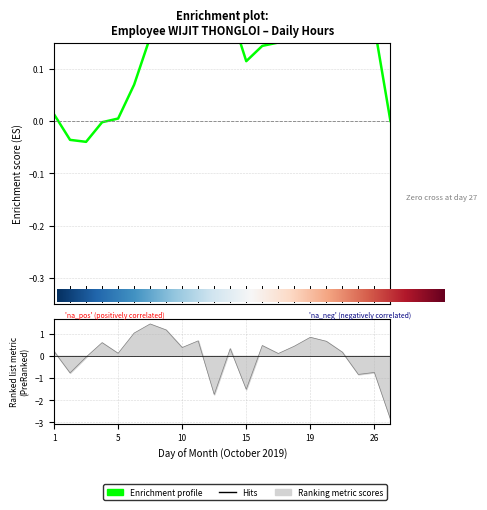

The chart shows a value of 0.2 at 18. True or false?

False